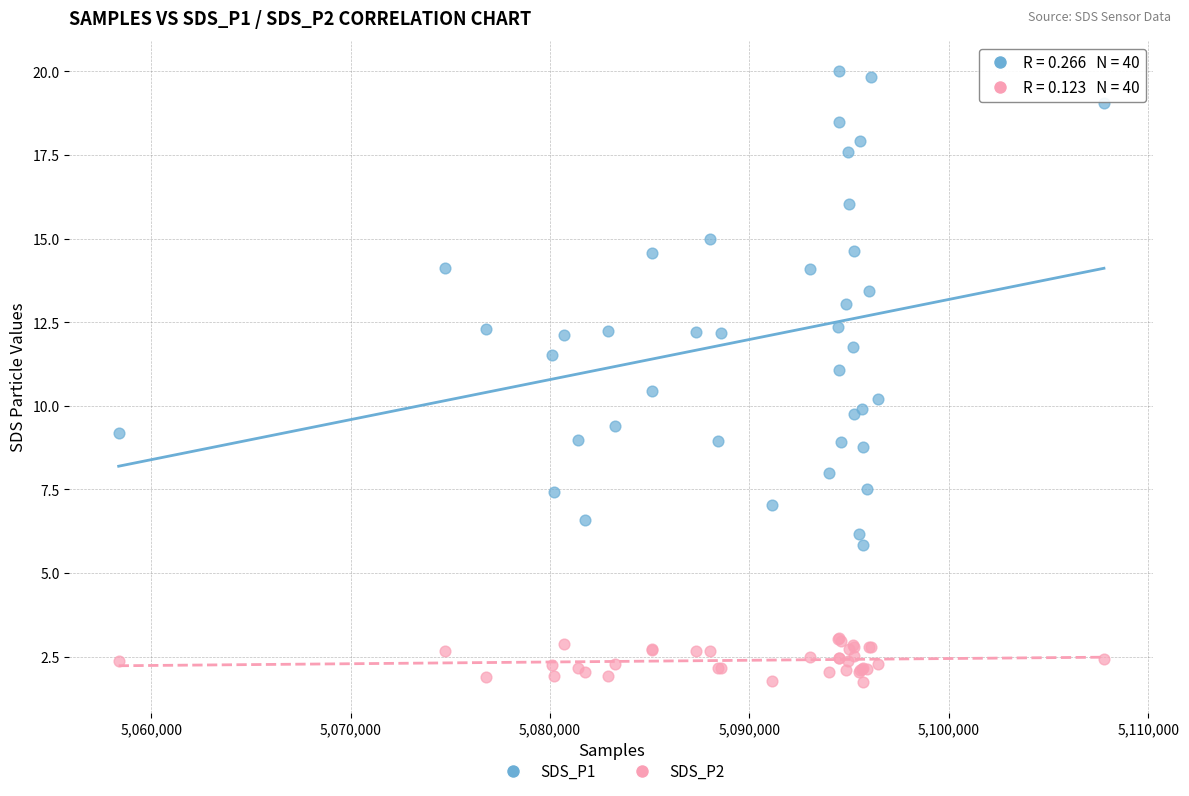

Which series contains the highest Y value?

SDS_P1